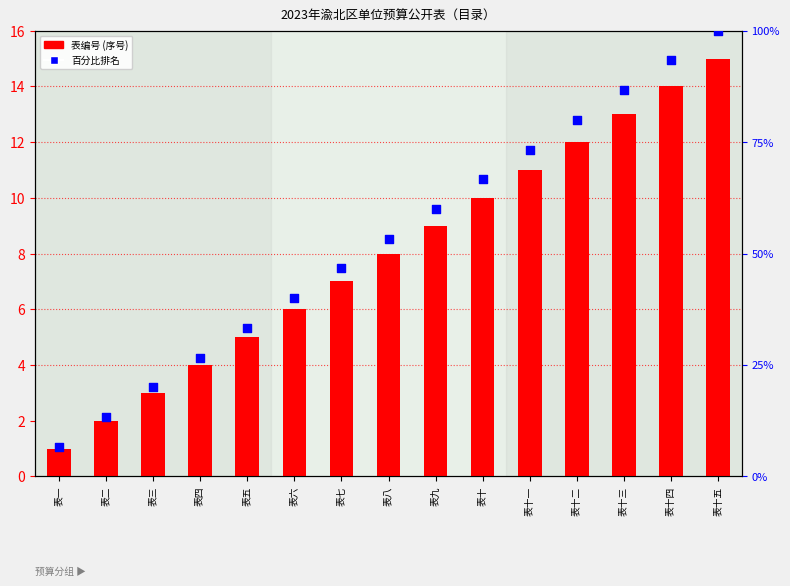

Which series has the widest spread of Y values?

百分比排名